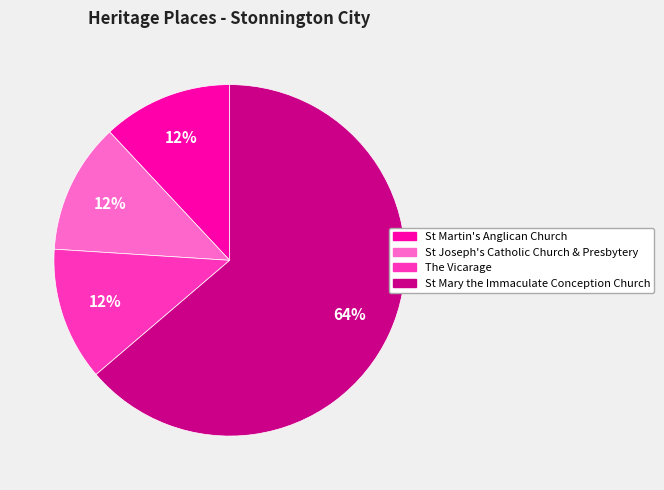

How many slices are in this pie chart?

4